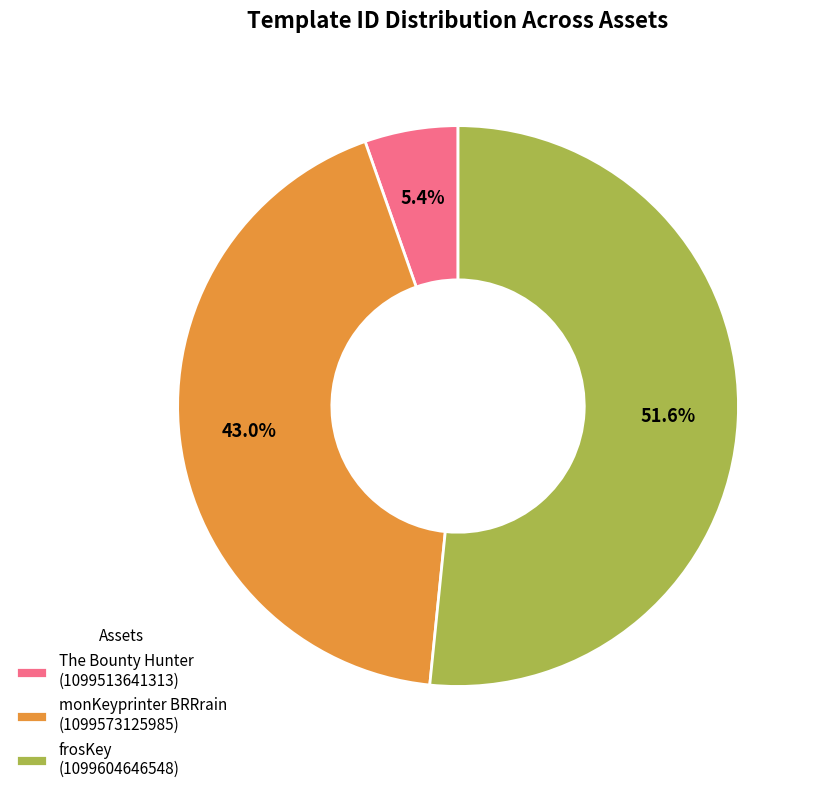

Is the sum of monKeyprinter BRRrain (1099573125985) and The Bounty Hunter (1099513641313) greater than half?

No